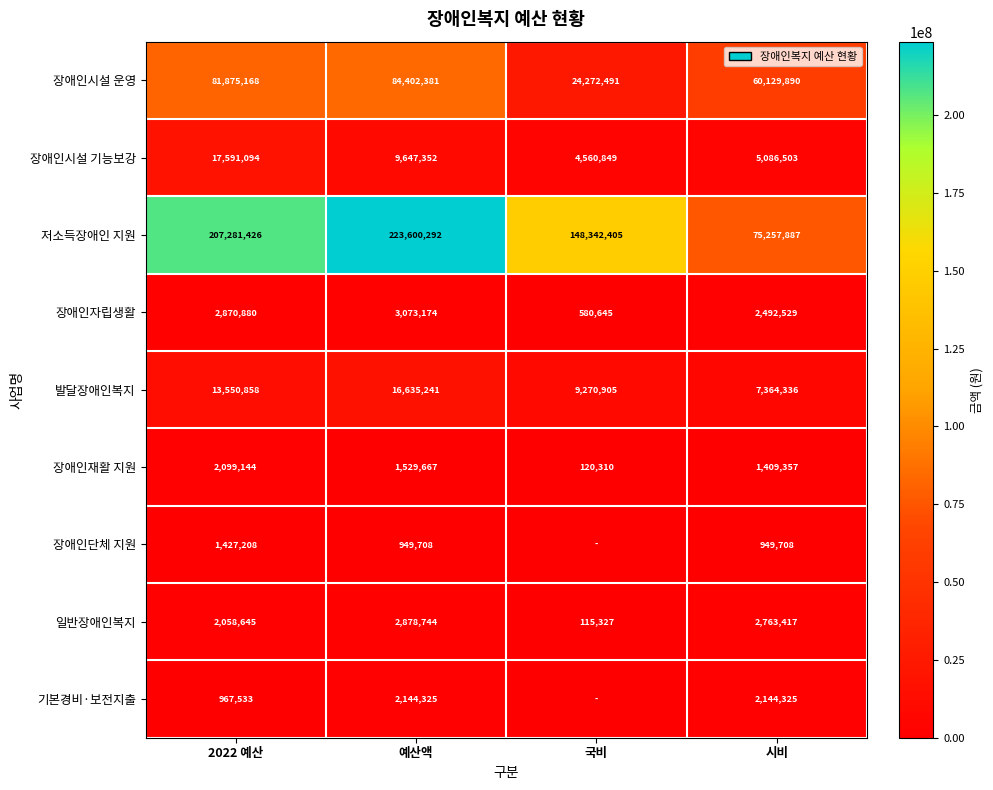

What value does the 장애인시설 기능보강 series have at 국비, to the nearest 50?

4560850